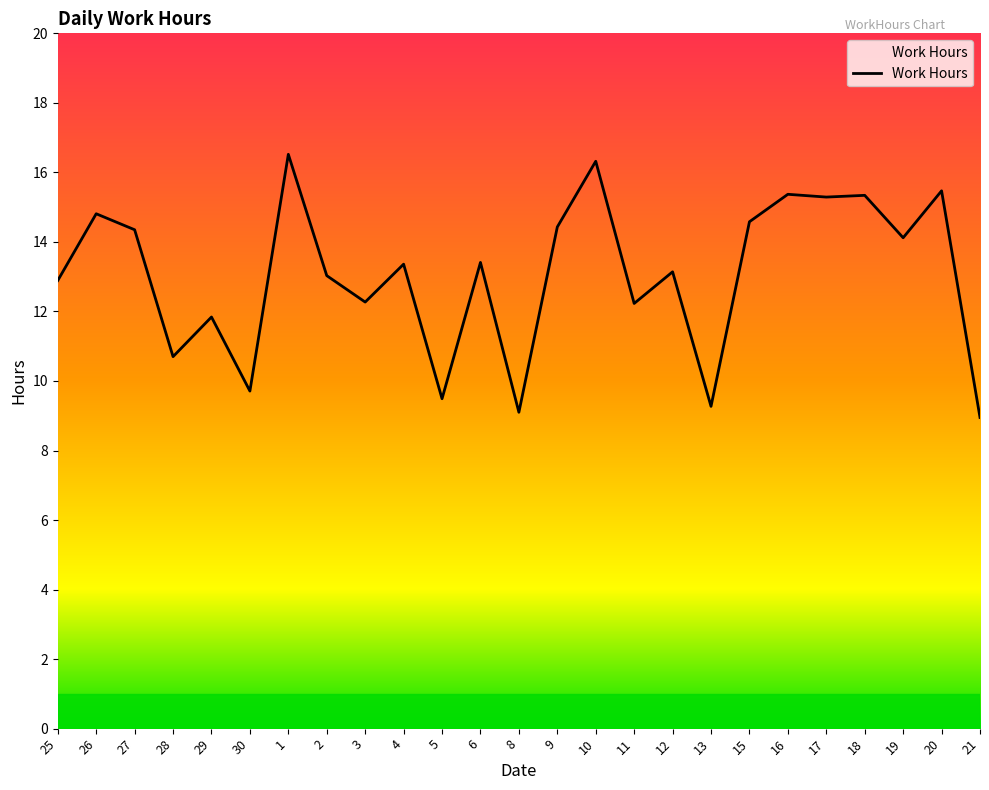

Count the number of categories in the chart.

25